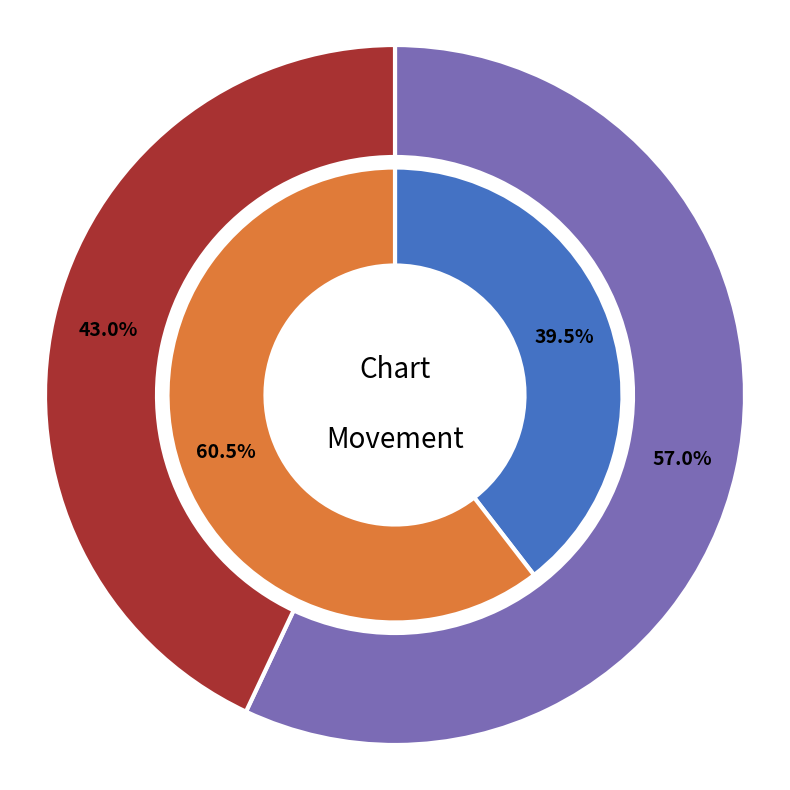

How many slices are in this pie chart?

4